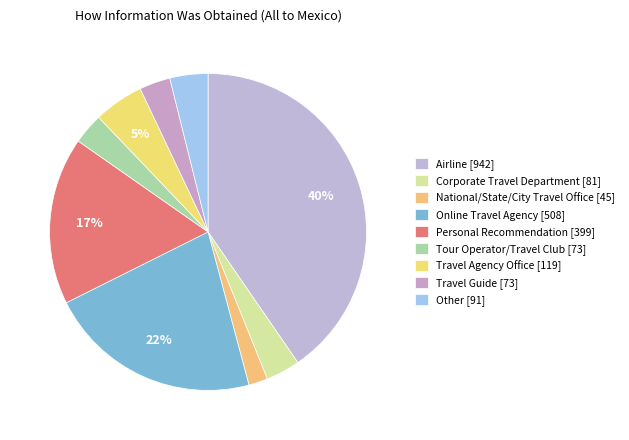

To the nearest percent, what is the difference between the Tour Operator/Travel Club and Personal Recommendation slice percentages?

14%